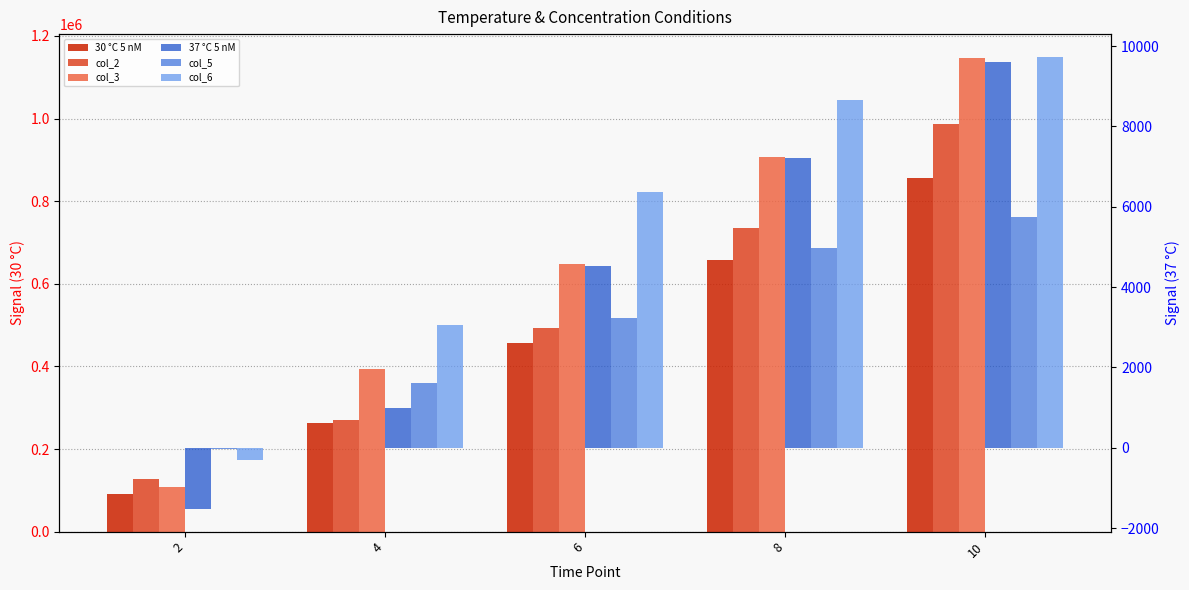

What is the greatest value displayed?

1146951.2